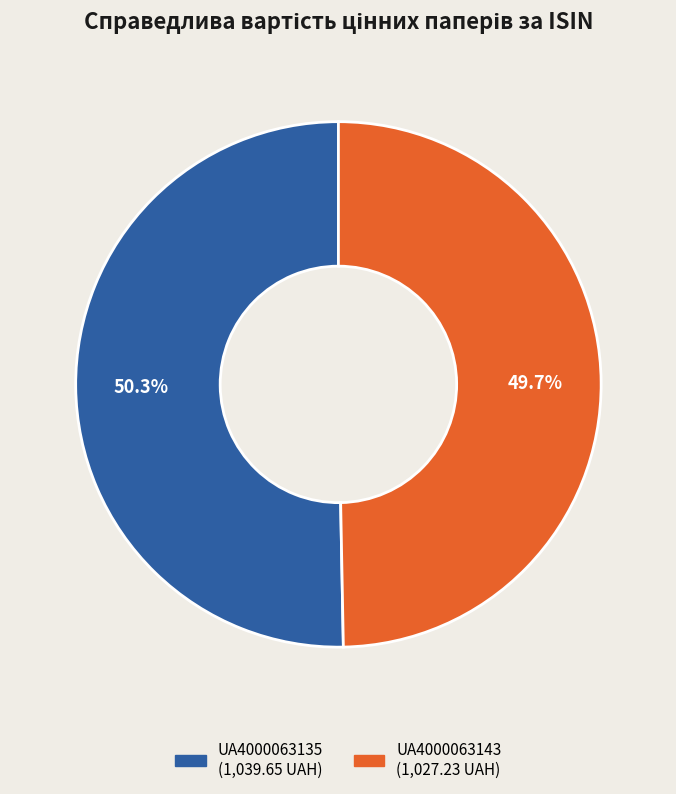

What is the largest slice in the pie chart?

UA4000063135